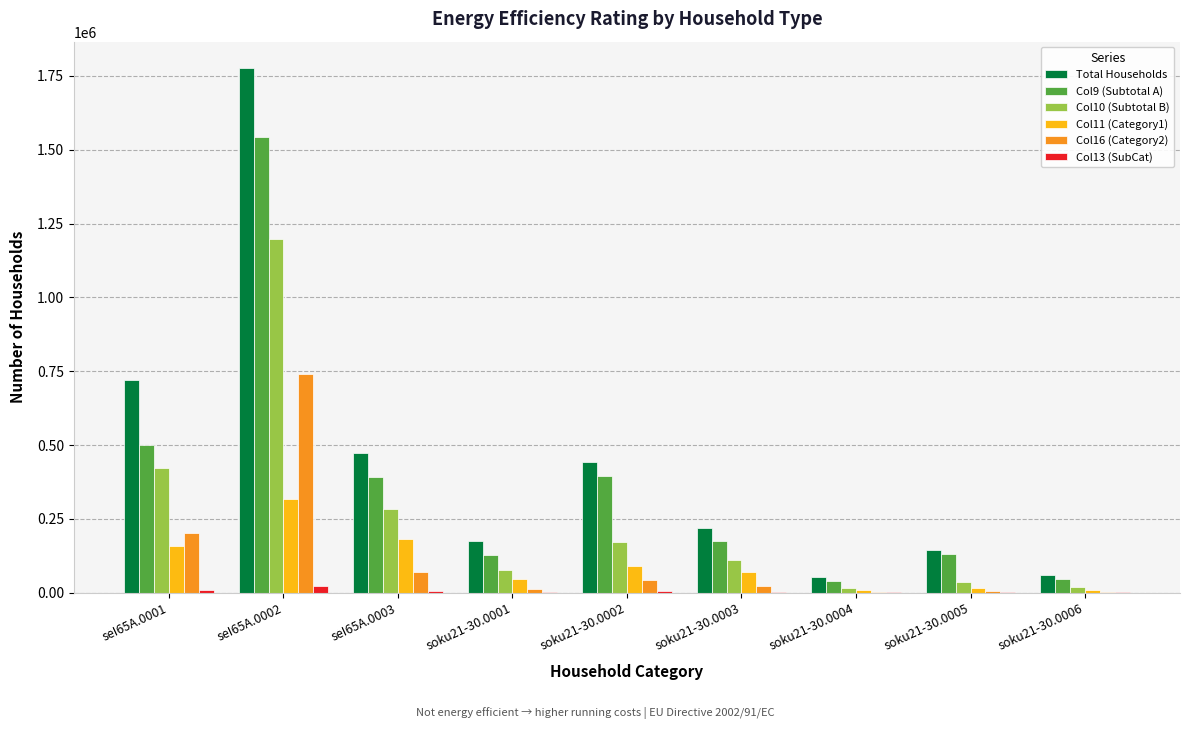

How many distinct data groups are displayed?

6